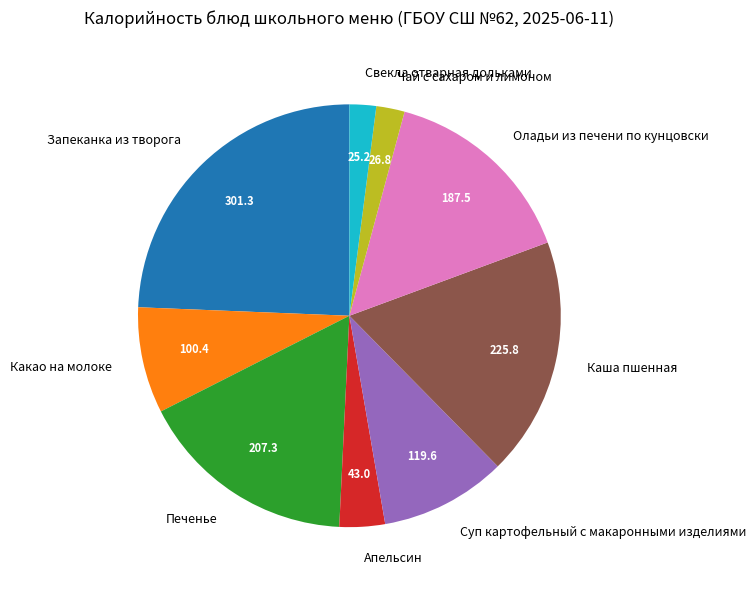

Which slice is the largest?

Запеканка из творога